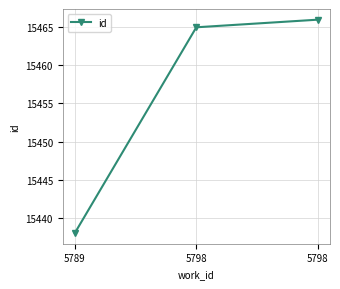

Which label corresponds to the largest value in the chart?

5798